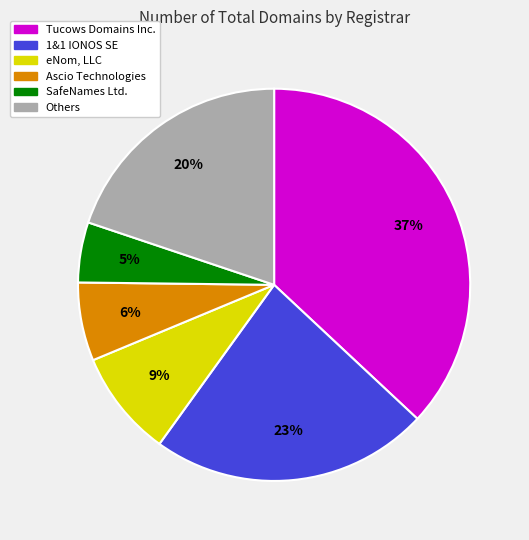

To the nearest percent, what is the difference between the largest and smallest slice percentages?

32%